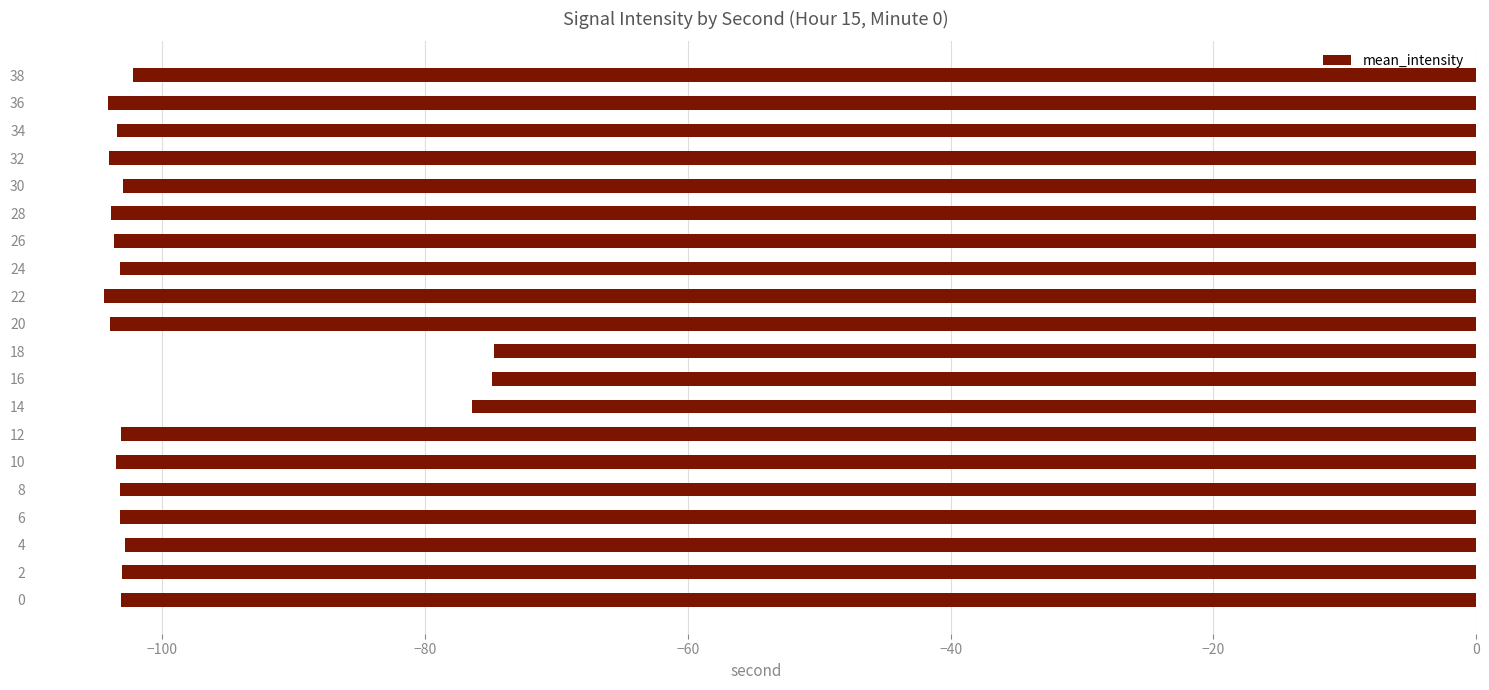

What is the greatest value displayed?

-74.8